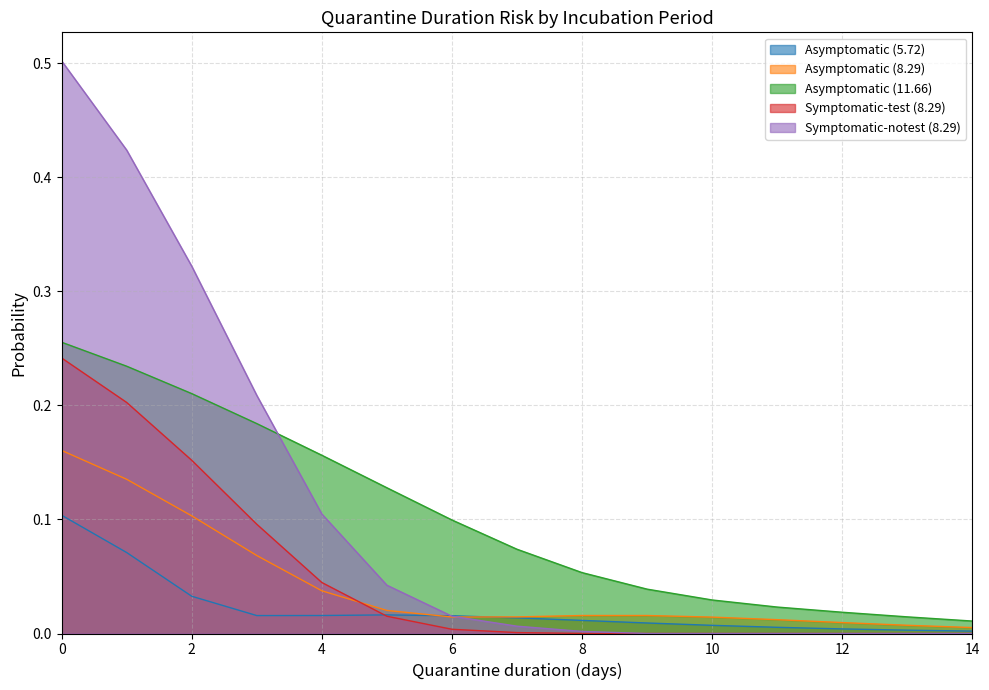

Which category has the lowest value in the Asymptomatic (5.72) series?

14